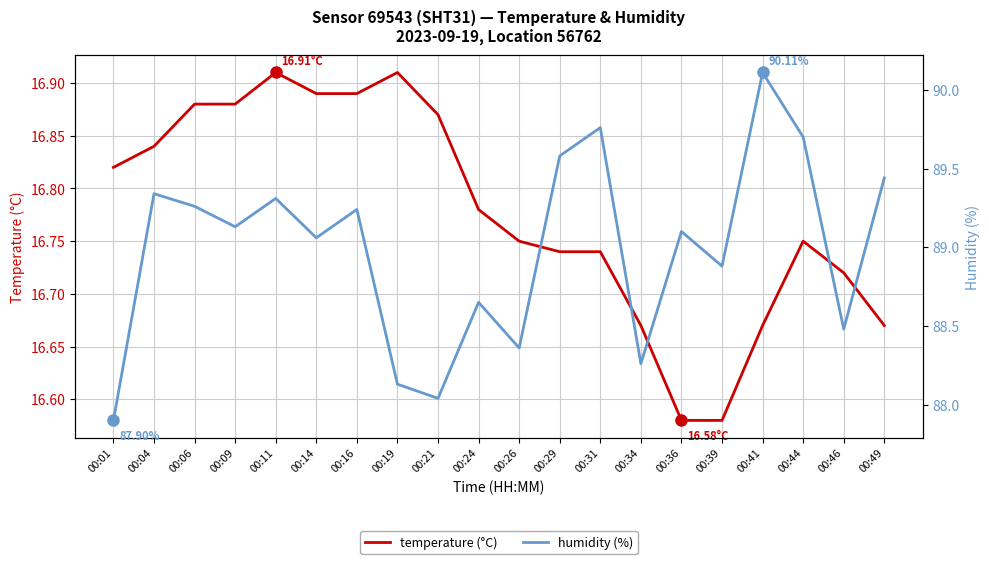

At which category is the sum across all series the highest?

00:41